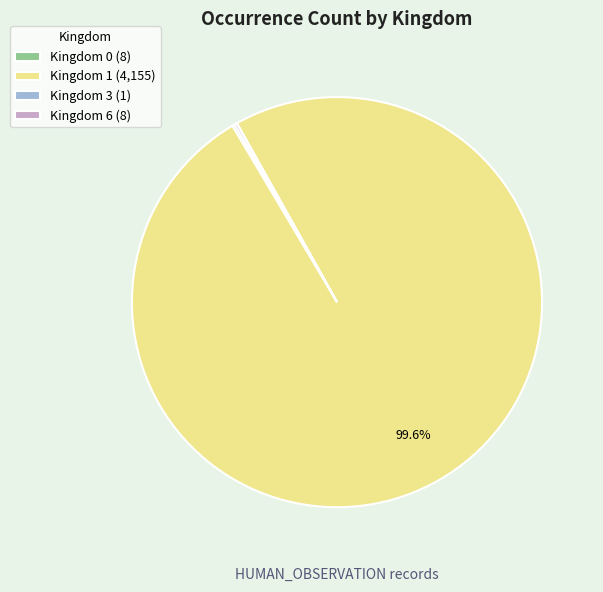

Which category has the biggest portion of the pie?

Kingdom 1 (4,155)